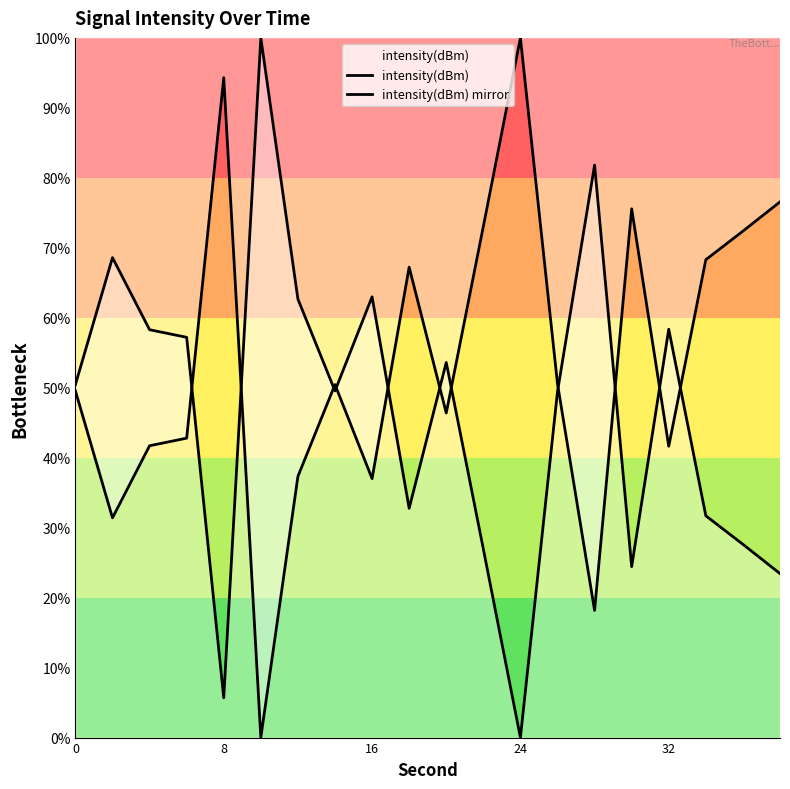

Which series ends up on top after the final intersection of intensity(dBm) mirror and intensity(dBm)?

intensity(dBm) mirror